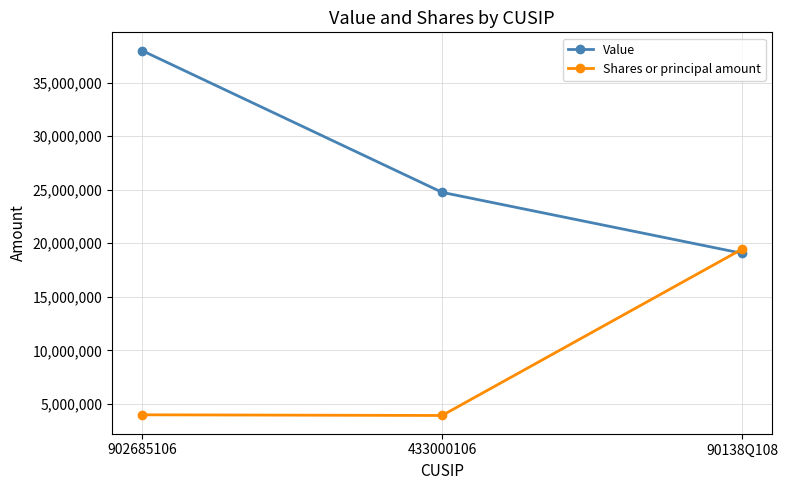

Between 902685106 and 433000106, which series saw the biggest shift?

Value